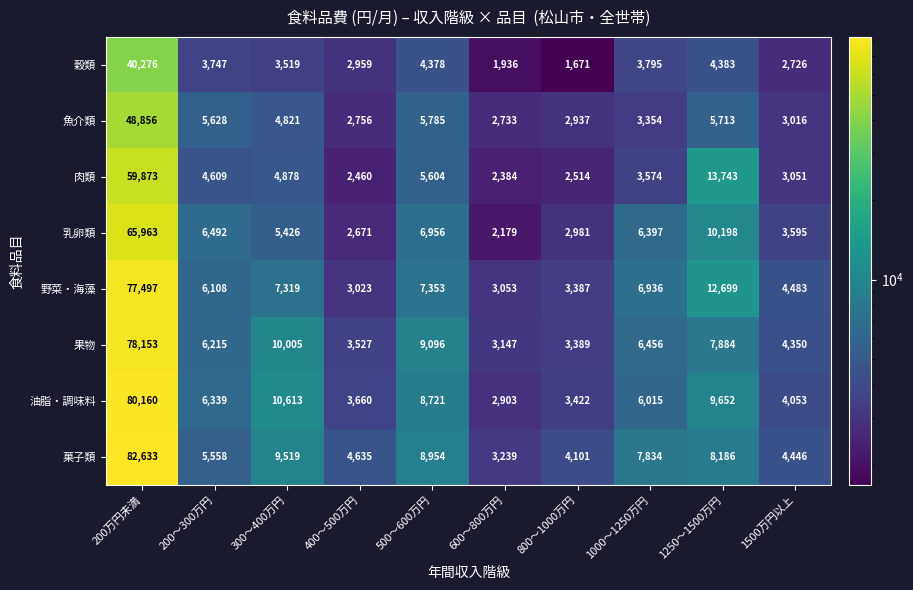

The 穀類 series shows 5847 at 1000～1250万円. True or false?

False